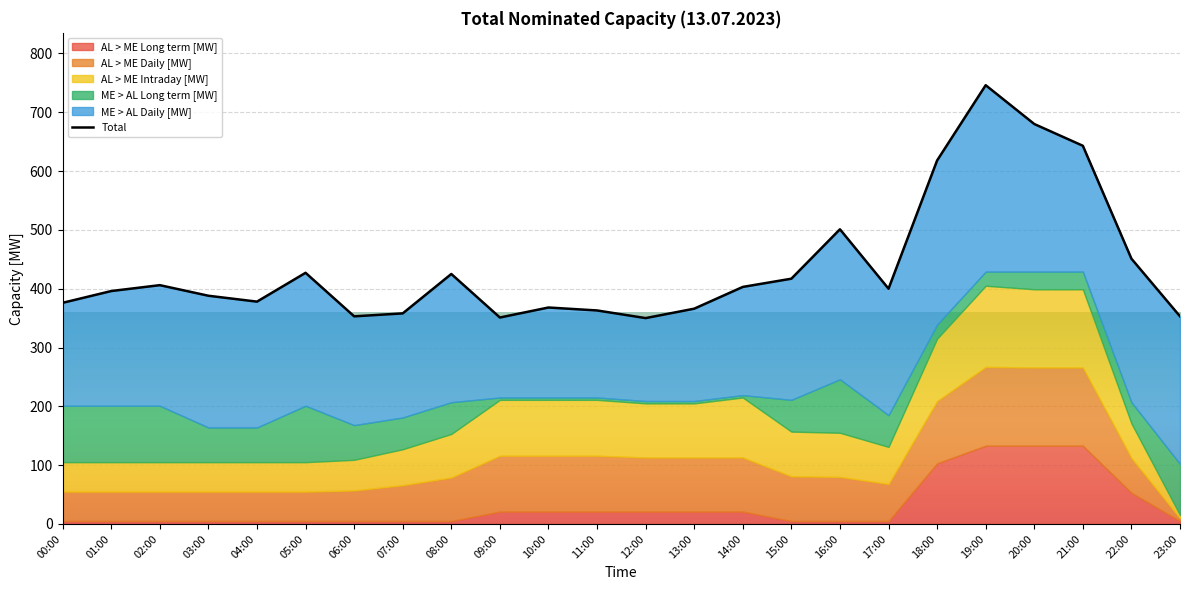

What is the difference between the second highest and minimum values?

330